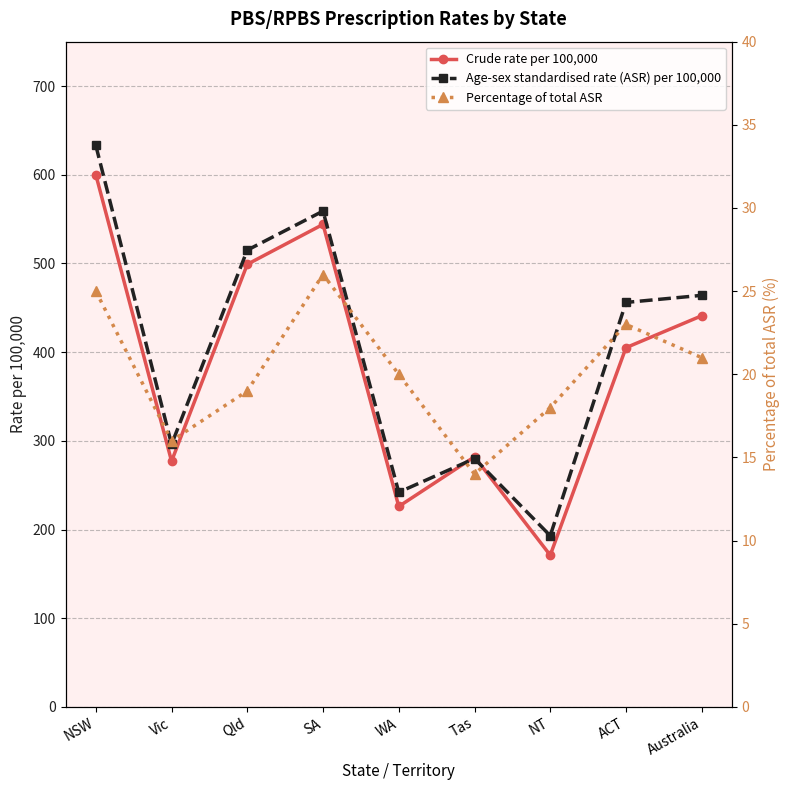

Where is Percentage of total ASR nearest to the value 20?

WA